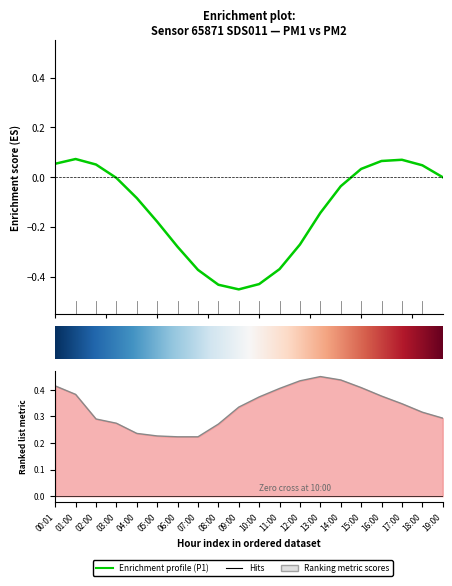

What is the difference between the values at 06:00 and 16:00?

0.2